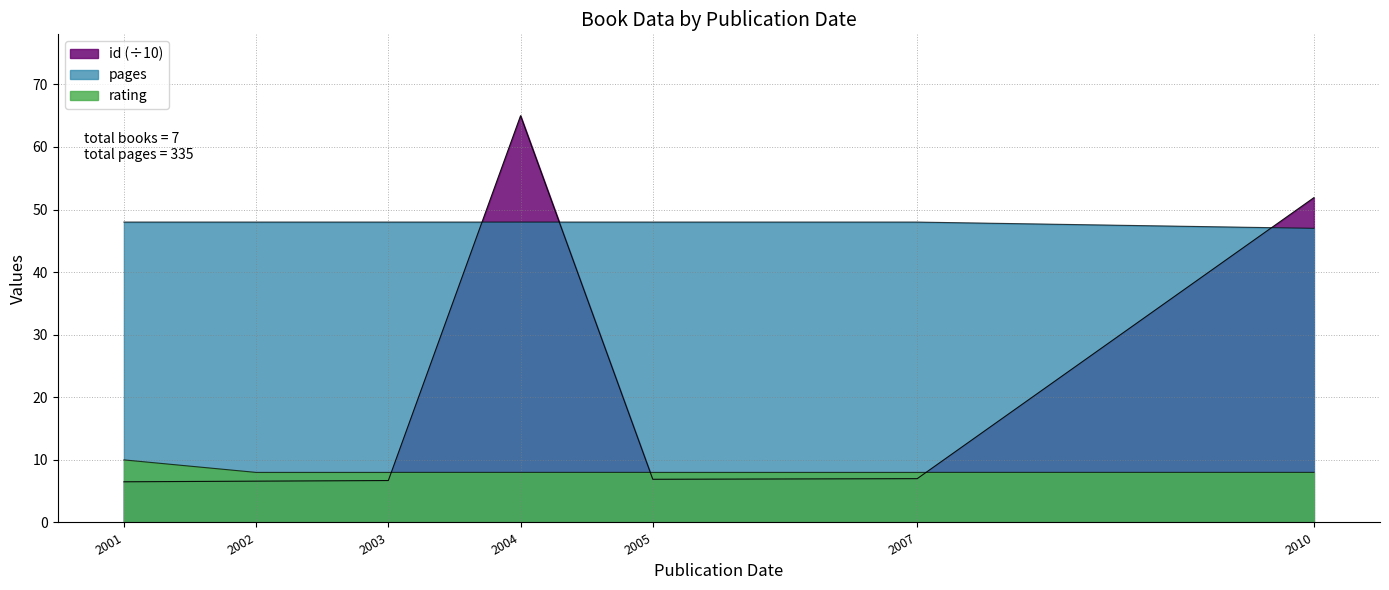

True or false: rating and pages cross at least once.

False